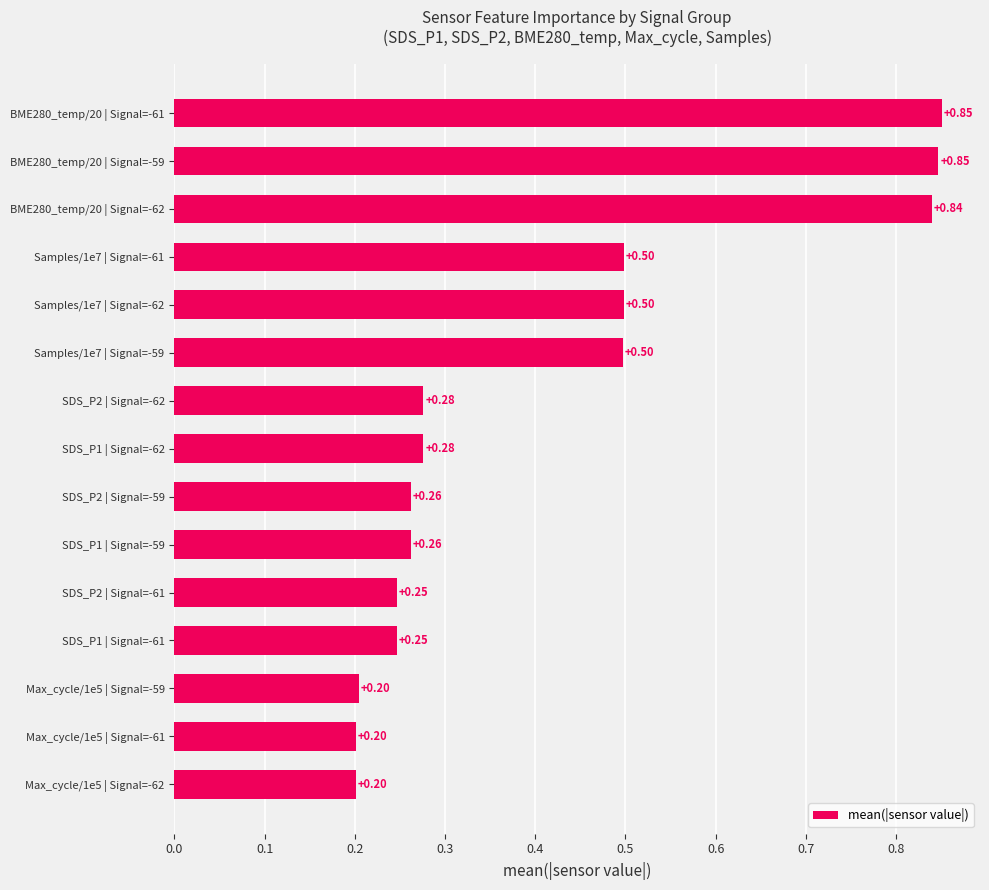

What is the difference between the maximum and minimum values?

0.6